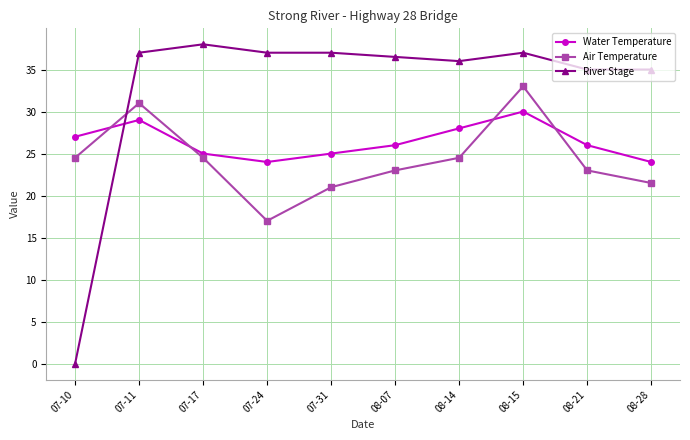

At which label does Air Temperature first exceed 24?

07-10